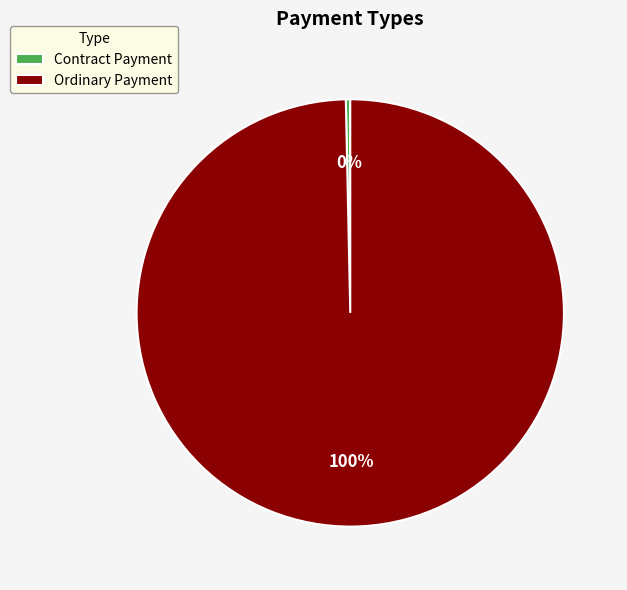

Does Ordinary Payment account for over 50% of the chart?

Yes